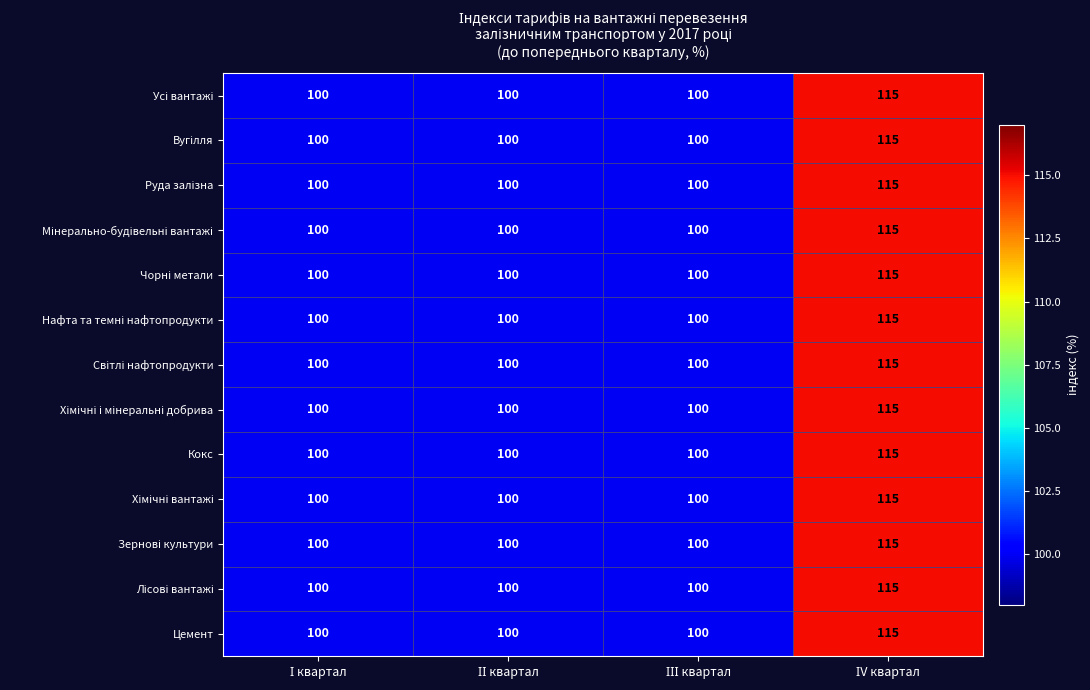

What is the smallest value displayed?

100